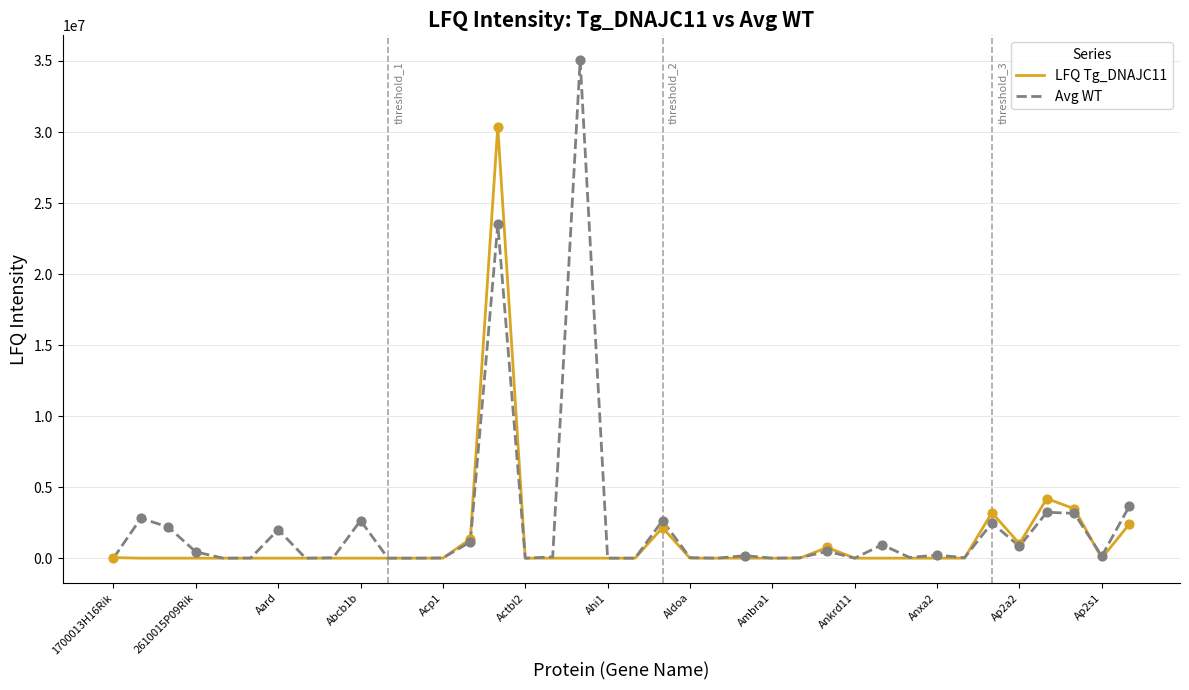

At how many categories does at least one series exceed 7710582?

2